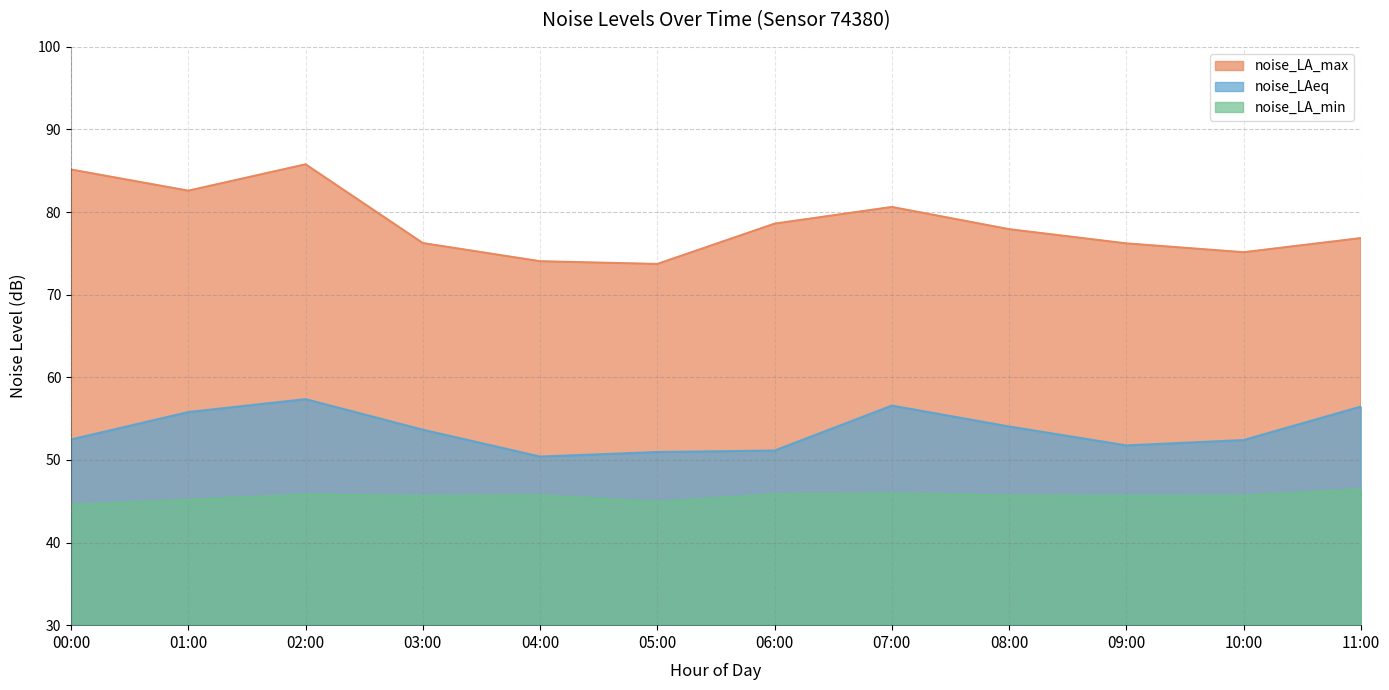

At how many categories does at least one series exceed 84?

2